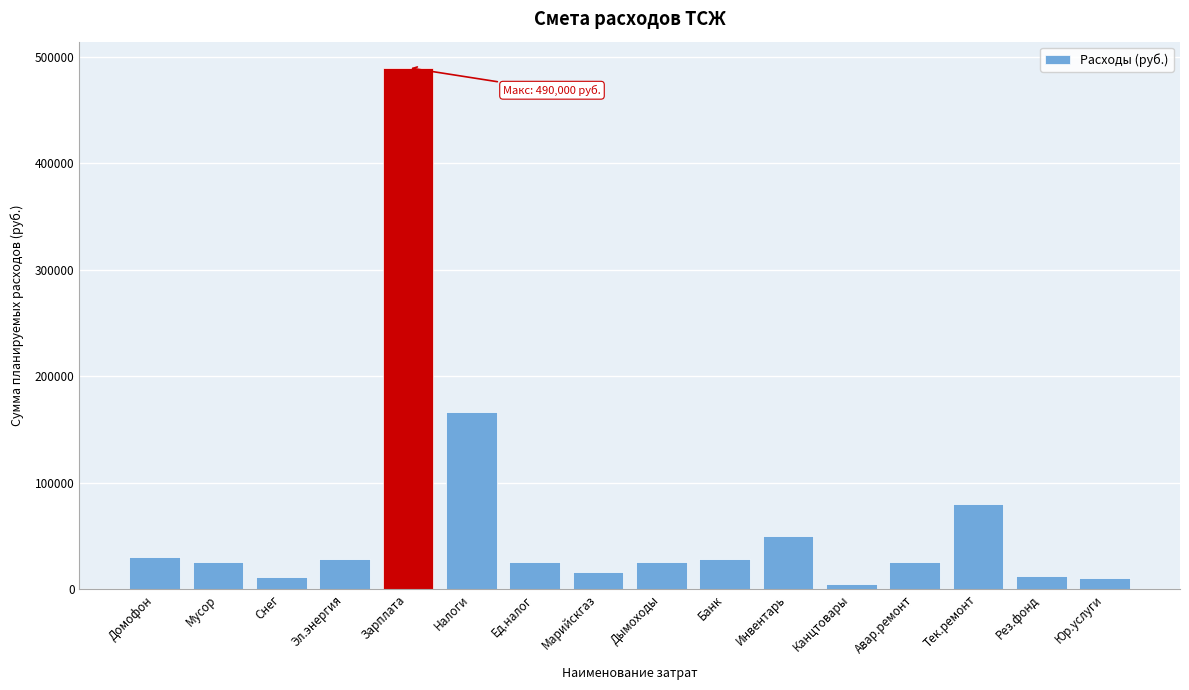

Is it true that the value at Снег is 11200?

True